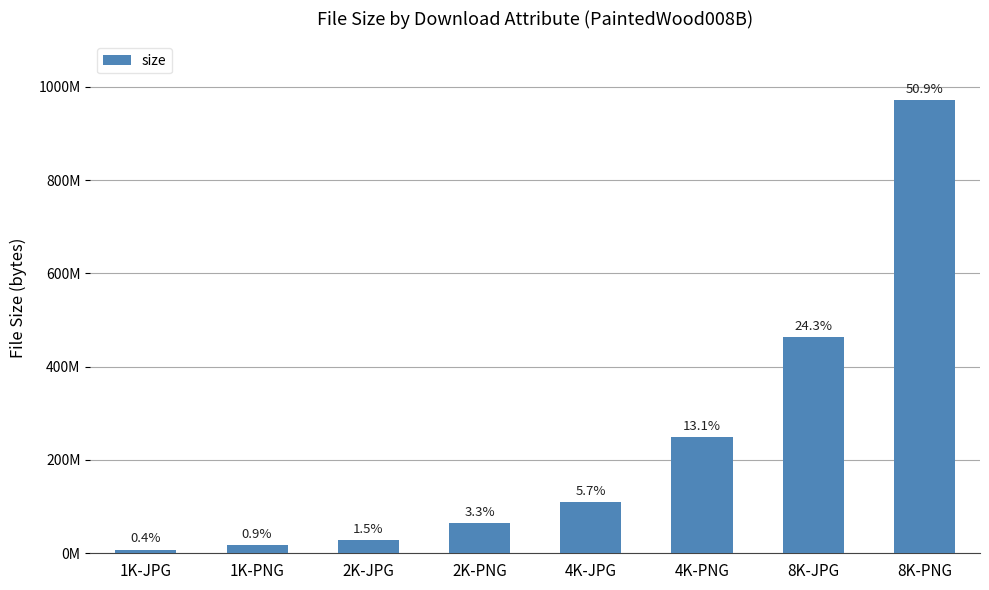

Rank the categories by value from lowest to highest.

1K-JPG, 1K-PNG, 2K-JPG, 2K-PNG, 4K-JPG, 4K-PNG, 8K-JPG, 8K-PNG